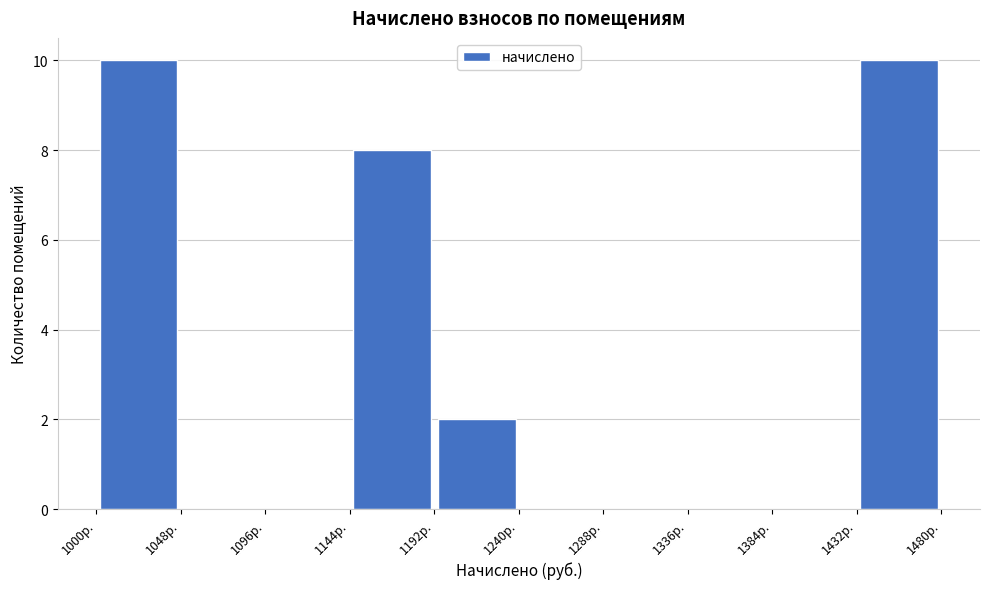

Reading left to right, transcribe this chart: for each bar, give the range it covers on the x-axis and its height. Neither the bar edges nor the heights are printed on the chart, so give them approximately, as read against the axes.

1000 to 1050: 10
1050 to 1095: 0
1095 to 1145: 0
1145 to 1190: 8
1190 to 1240: 2
1240 to 1290: 0
1290 to 1335: 0
1335 to 1385: 0
1385 to 1430: 0
1430 to 1480: 10